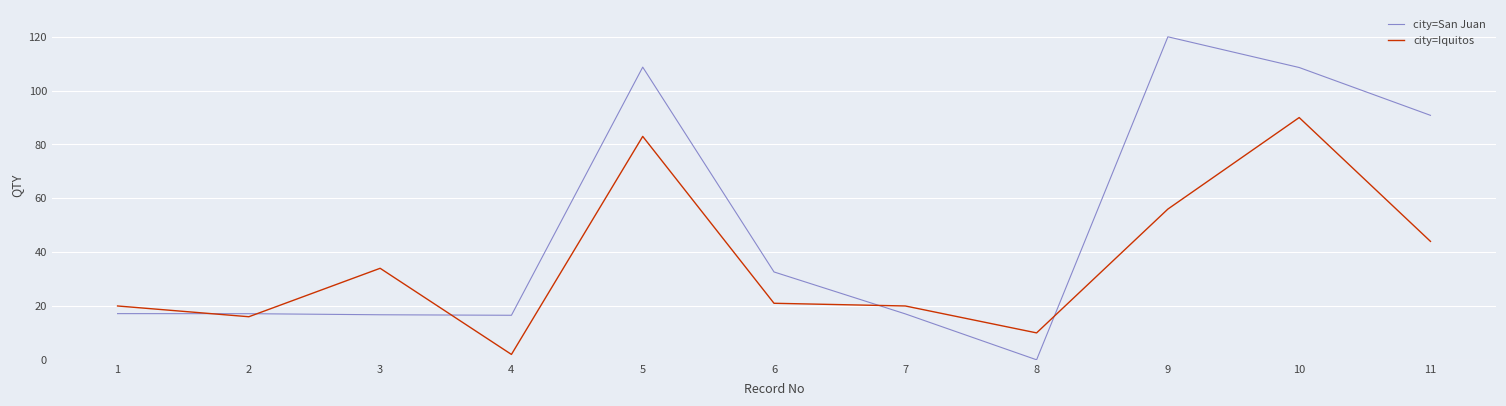

Between 2 and 5, which series saw the biggest shift?

city=San Juan